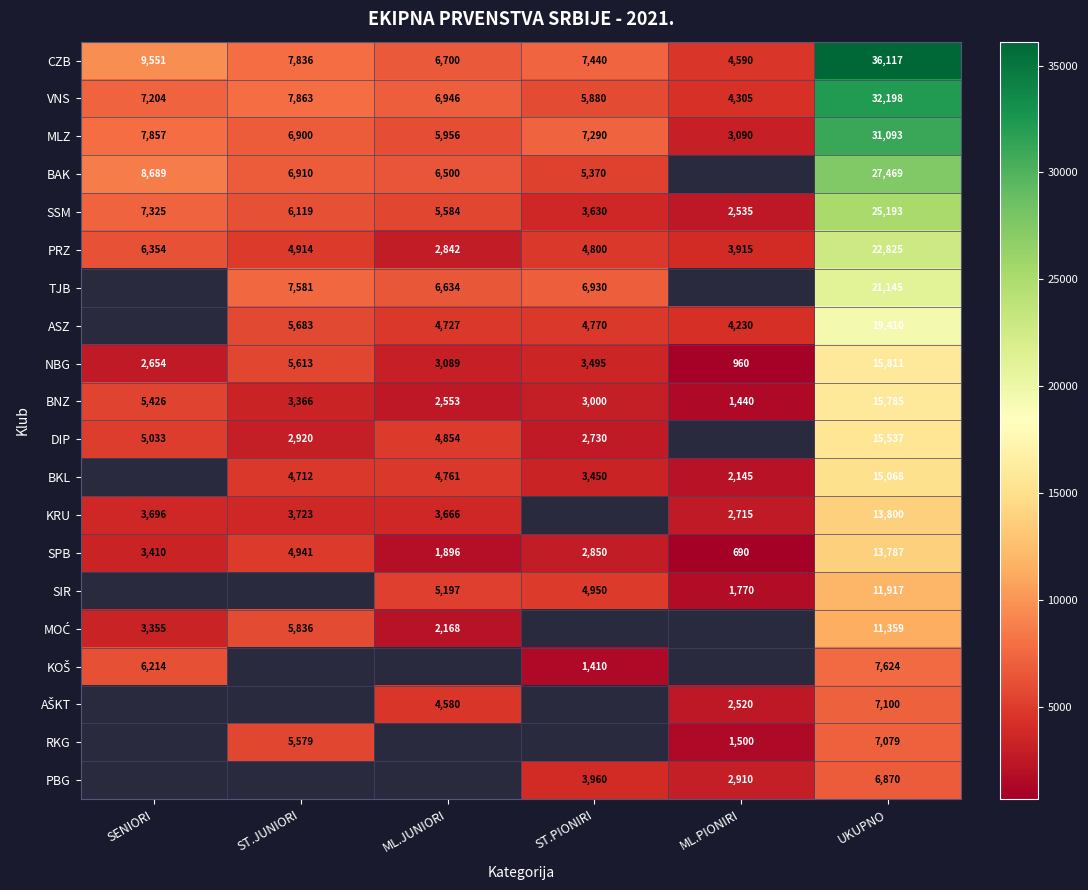

Is it true that SSM equals 5486.2 at ST.PIONIRI?

False